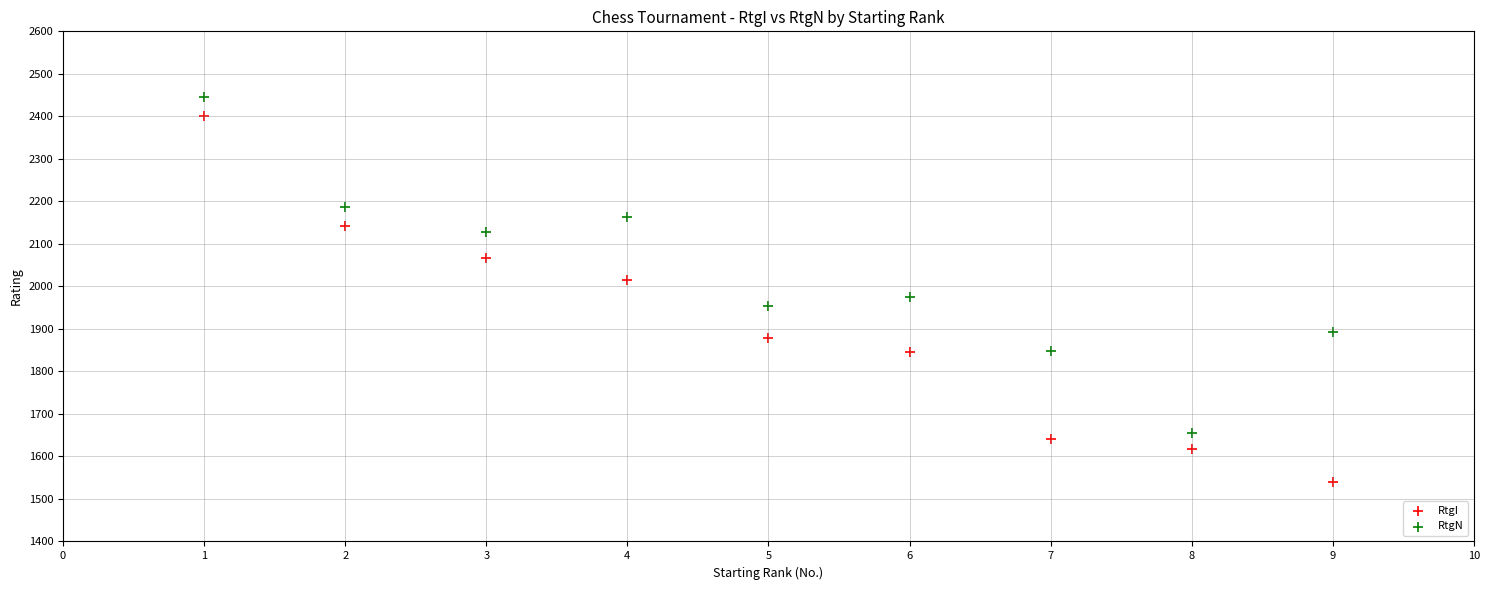

Which series reaches the maximum Y coordinate?

RtgN